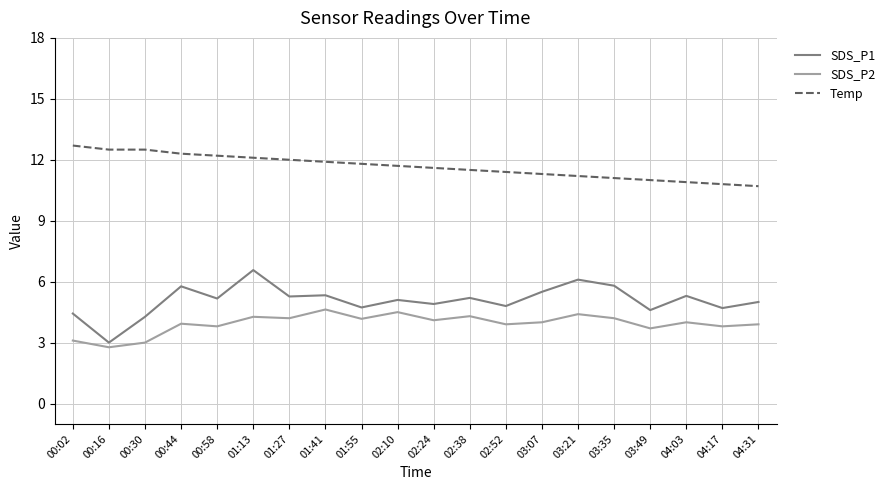

Which category has the highest value in the Temp series?

00:02